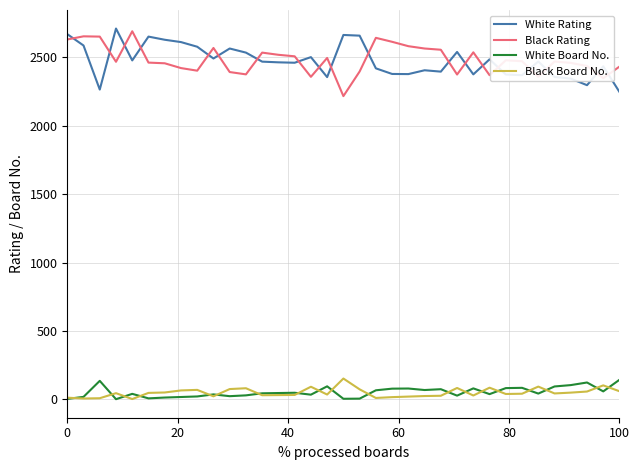

At how many categories does at least one series exceed 1444?

35